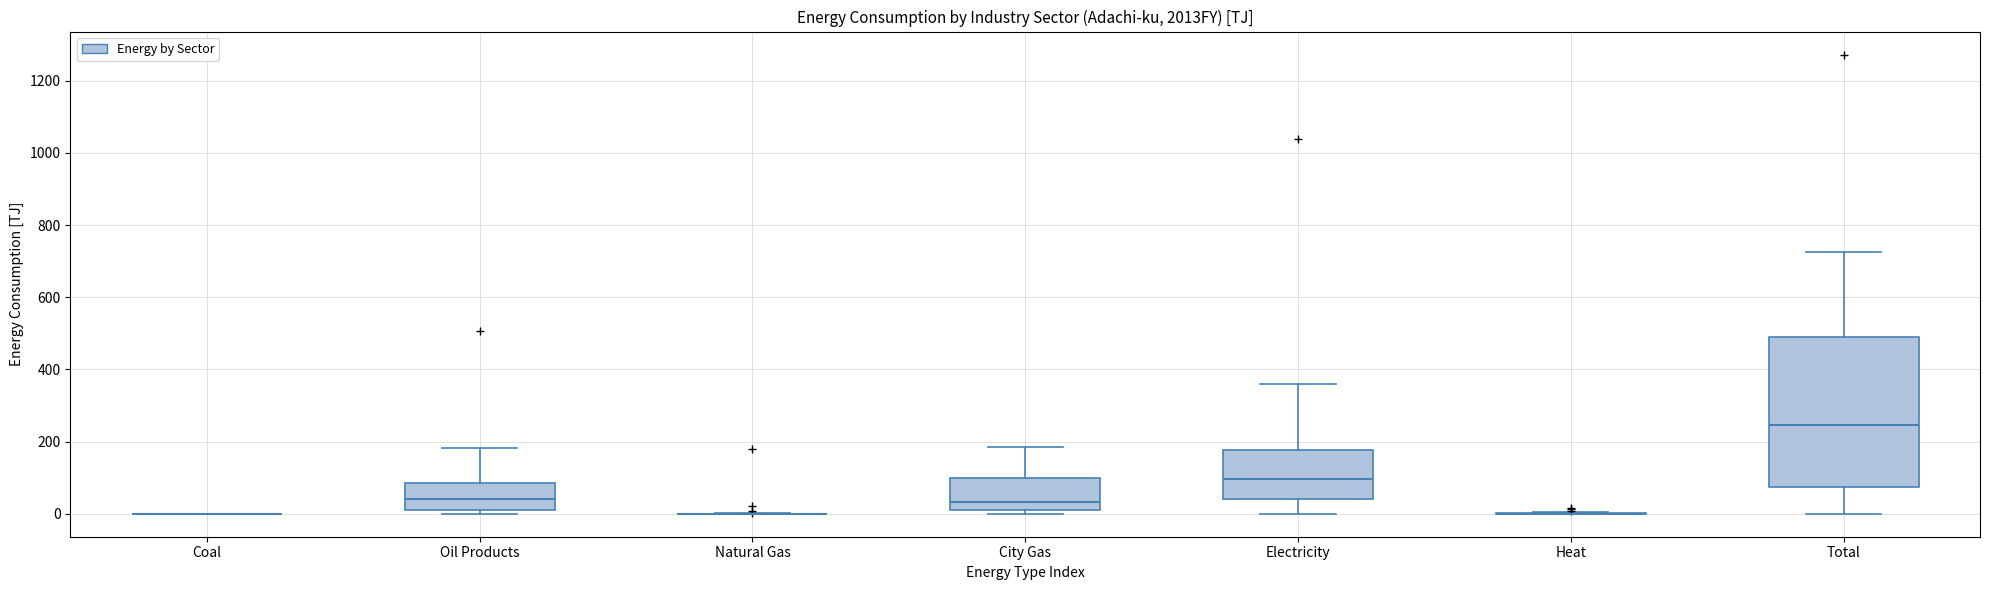

Comparing the boxes themselves (not the whiskers), which one is the tallest?

Total